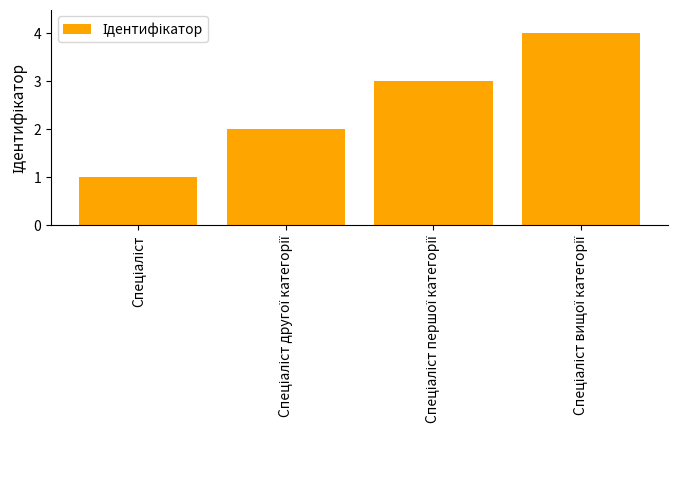

What is the difference between the maximum and minimum values?

3